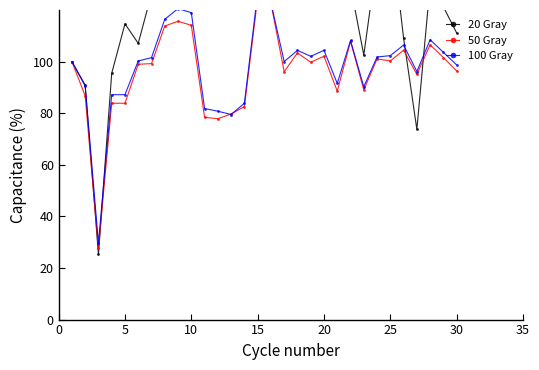

Reading left to right, what are all the values shown in this chart?

20 Gray: 100.0	90.9	25.3	95.5	114.6	107.1	126.3	163.1	178.3	178.3	121.2	122.2	127.3	121.7	155.6	134.3	126.8	135.4	150.0	160.1	144.9	129.3	102.5	139.9	153.5	109.1	73.7	129.8	121.2	111.1
50 Gray: 100.0	86.7	27.6	83.9	83.9	99.0	99.2	113.8	115.6	114.1	78.4	77.9	79.7	82.6	124.7	122.7	96.1	103.4	99.7	102.1	88.5	107.8	89.1	101.0	100.3	104.4	95.1	106.5	101.6	96.4
100 Gray: 100.0	90.5	29.7	87.2	87.2	100.3	101.5	116.4	120.5	119.0	81.8	80.8	79.5	83.8	126.4	122.8	100.0	104.4	102.1	104.4	91.5	108.2	90.3	101.8	102.3	106.4	96.2	108.5	103.6	98.7